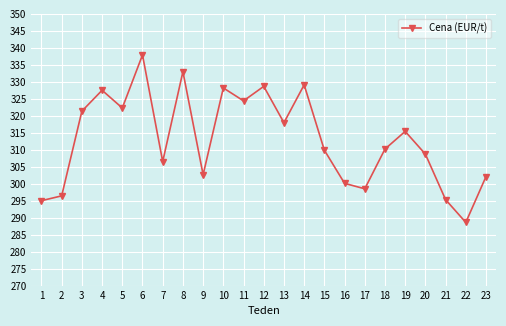

What is the minimum value shown in the chart?

288.6